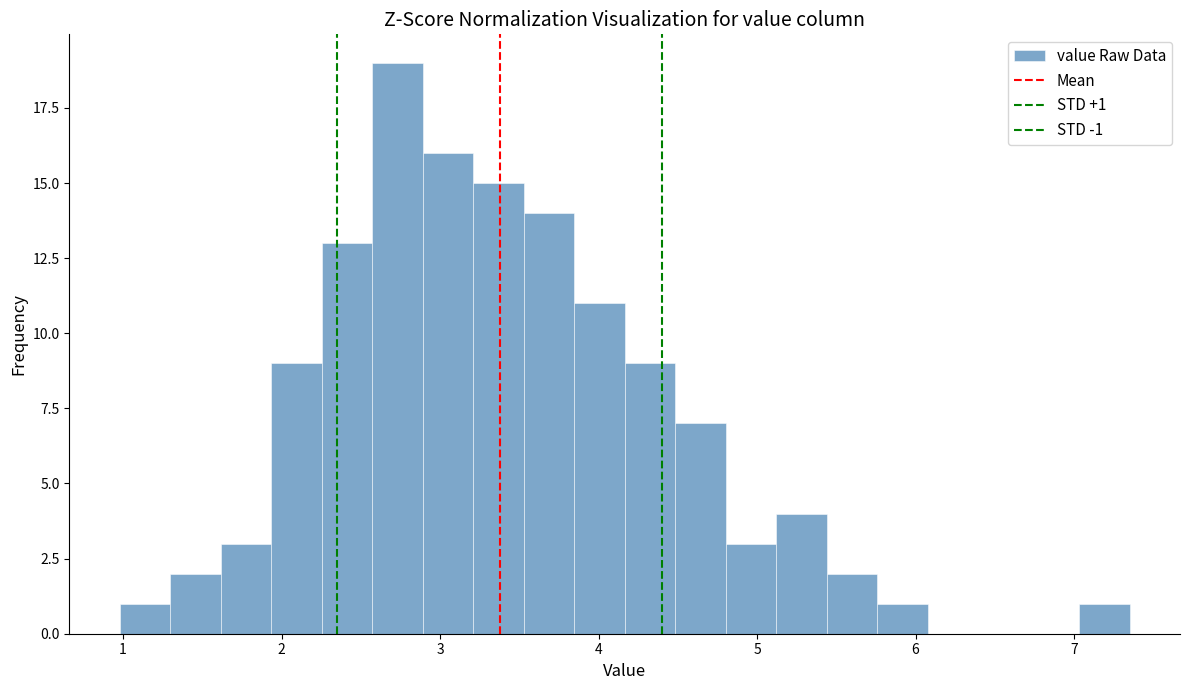

Around what value on the x-axis is the tallest bar? Give the approximate position of its centre, as read against the axis.

2.7